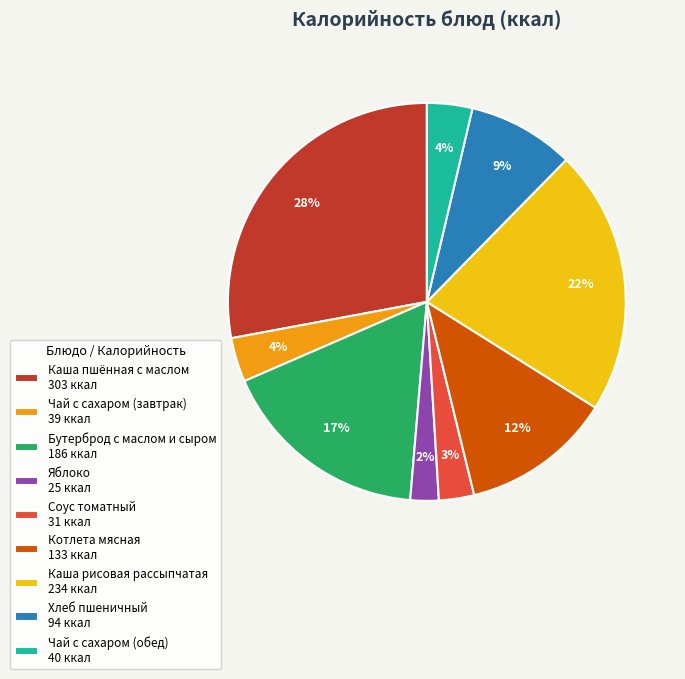

Does Соус томатный represent more than half of the total?

No